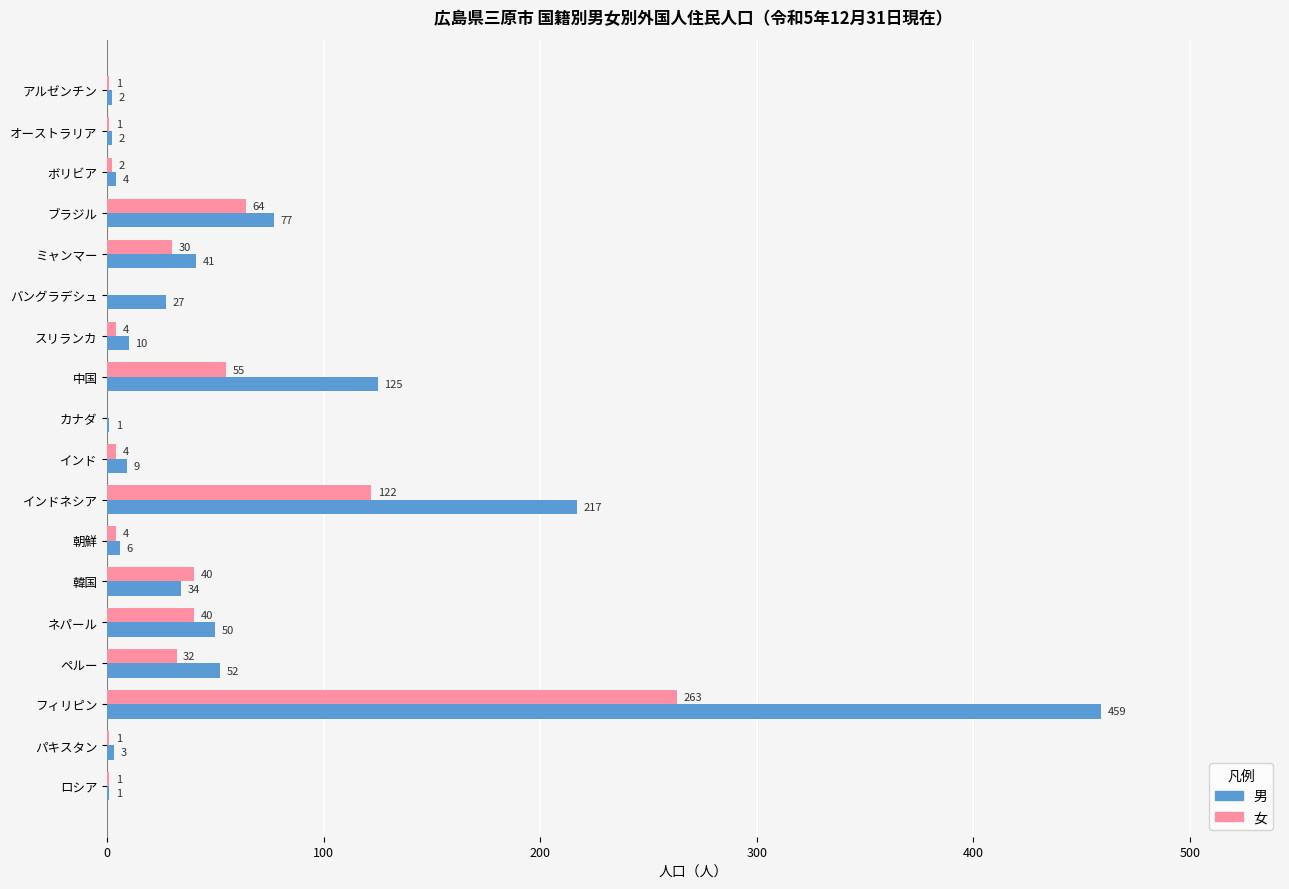

Between ブラジル and 韓国, which series saw the biggest shift?

男